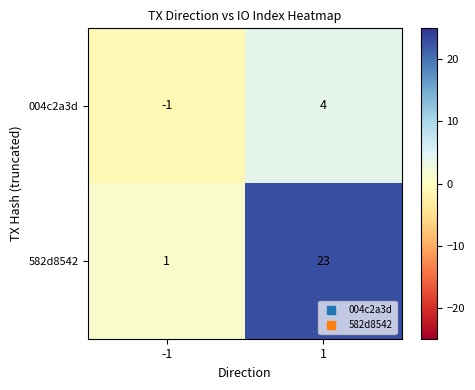

What is the sum of the 004c2a3d values at -1 and 1?

3